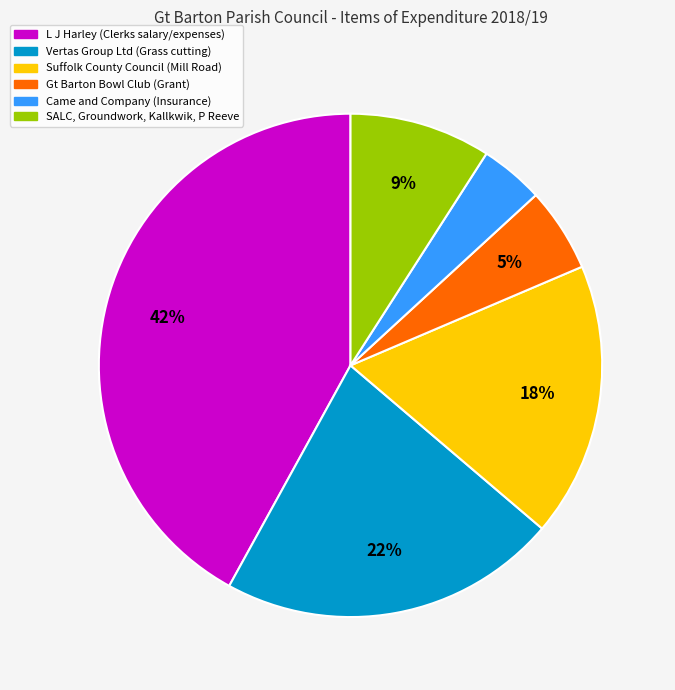

To the nearest percent, what is the difference between the largest and smallest slice percentages?

38%